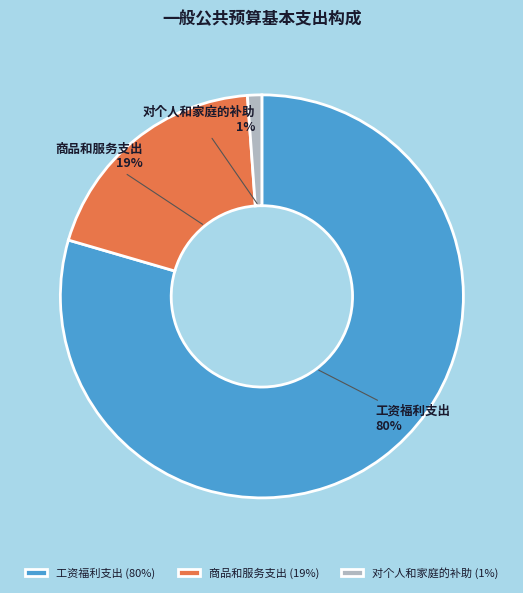

Which slice is the smallest?

对个人和家庭的补助